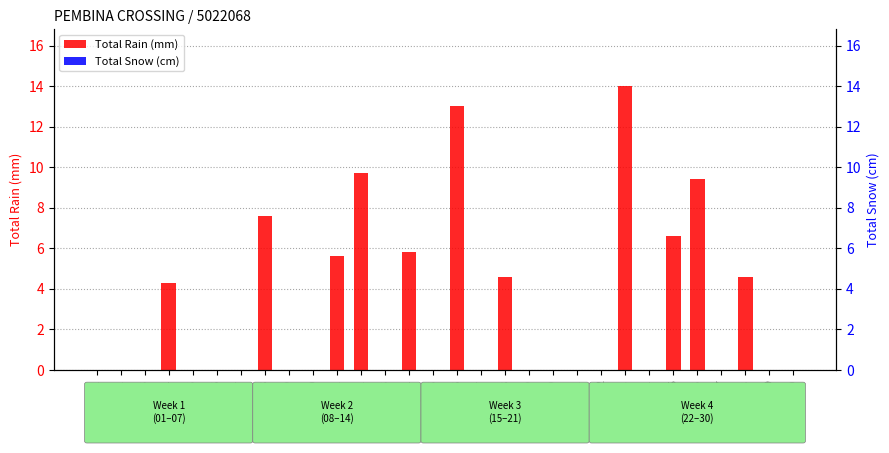

At 14, list the series in order from largest to smallest.

Total Rain (mm), Total Snow (cm)